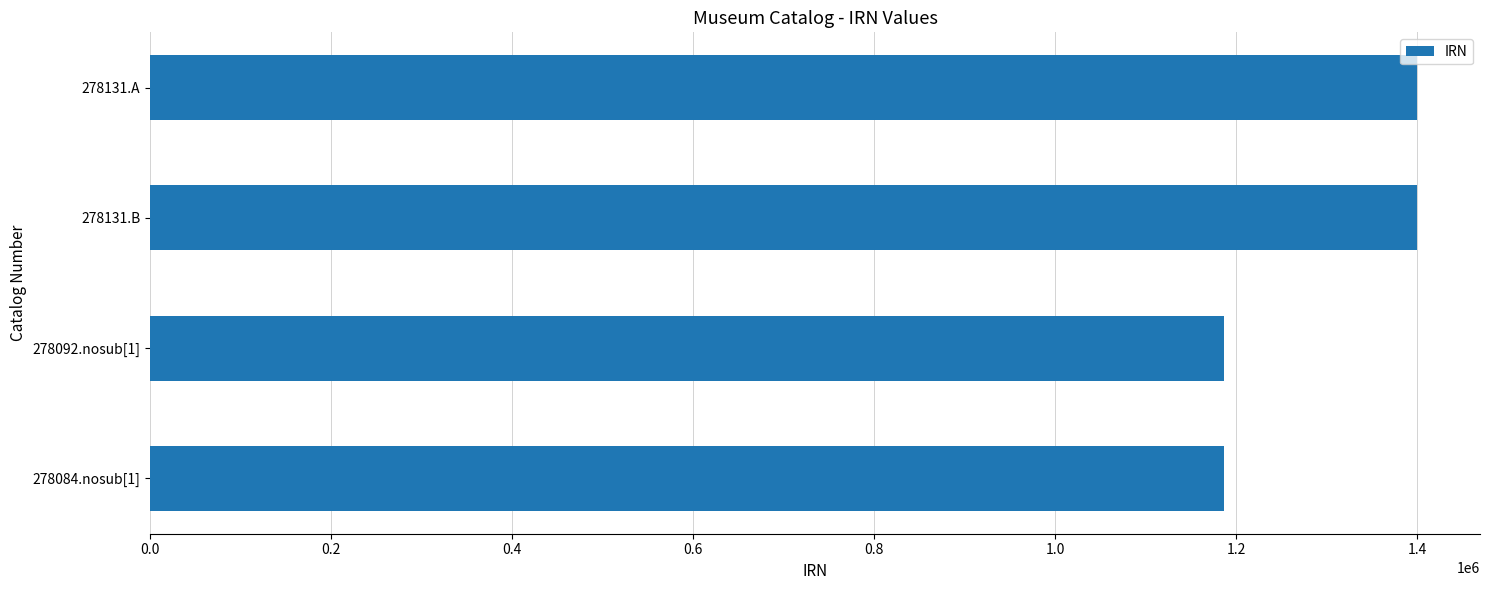

At which label is the value closest to 1293287?

278092.nosub[1]